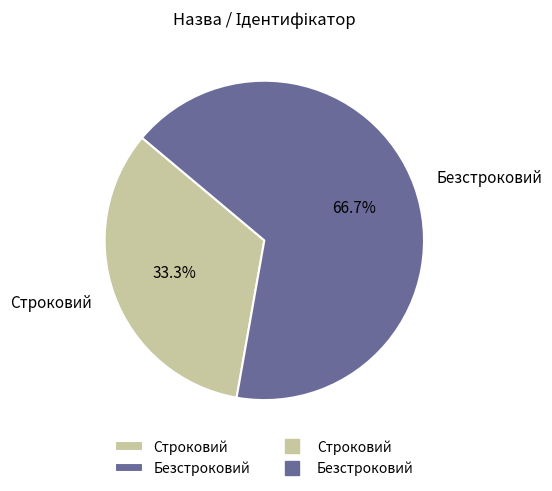

What percentage is the Безстроковий slice, to the nearest percent?

67%